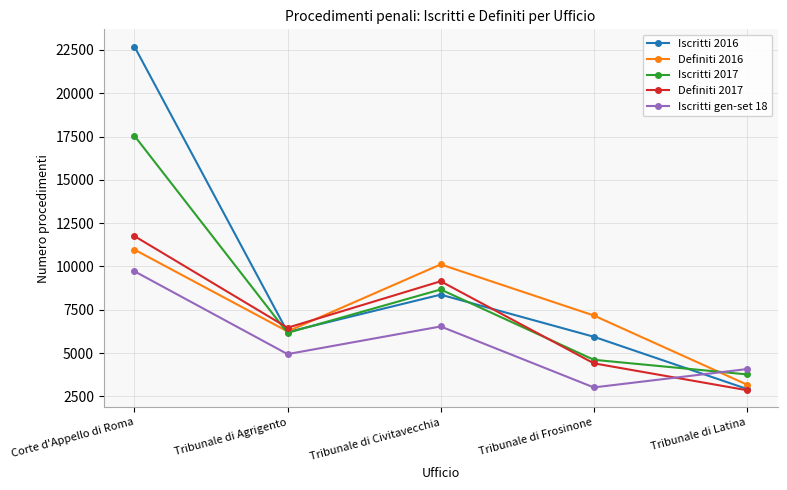

At which label does Definiti 2016 first exceed 7171?

Corte d'Appello di Roma